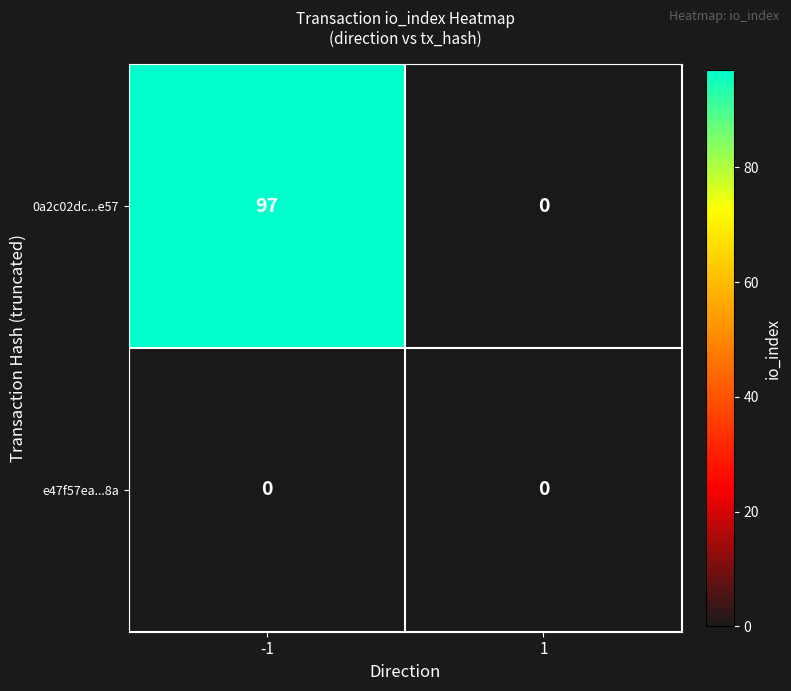

Which series has the largest range (max minus min)?

0a2c02dc...e57